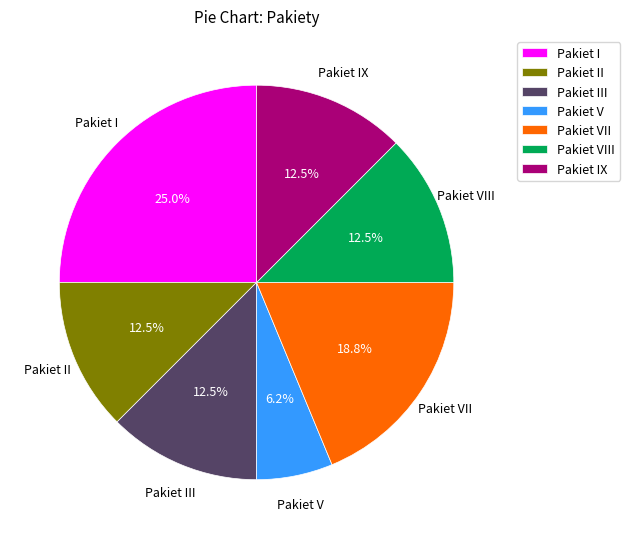

What is the smallest slice in the pie chart?

Pakiet V